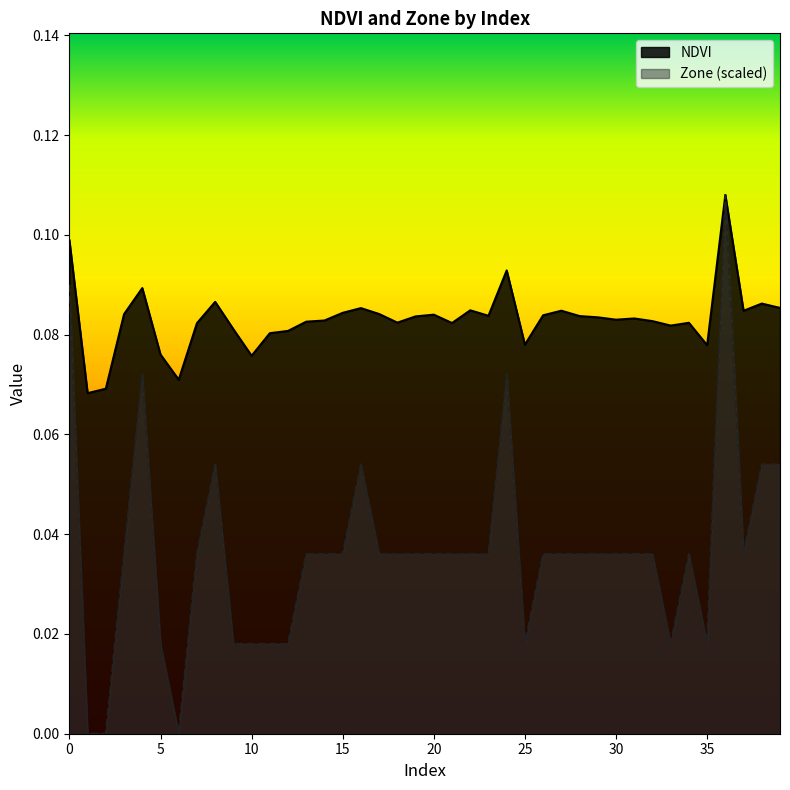

Count the number of categories in the chart.

40